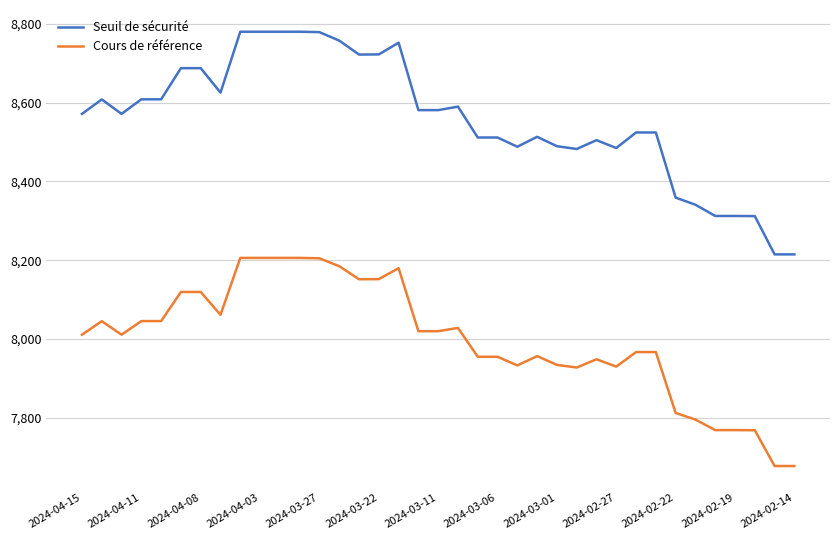

List the series in order of their peak value, highest first.

Seuil de sécurité, Cours de référence